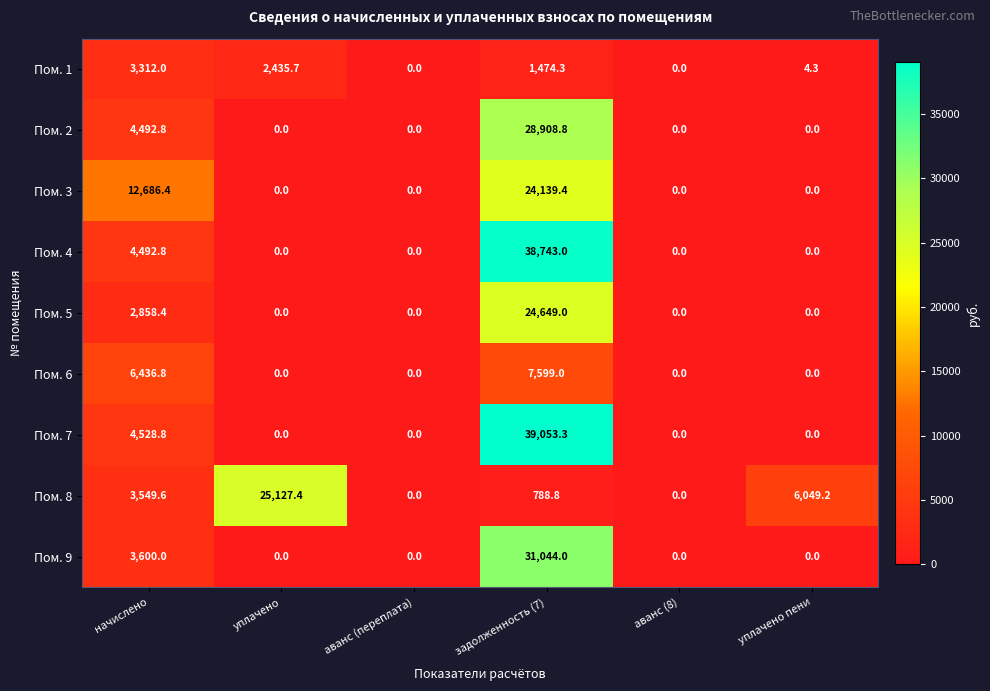

Count the number of data series in this chart.

9